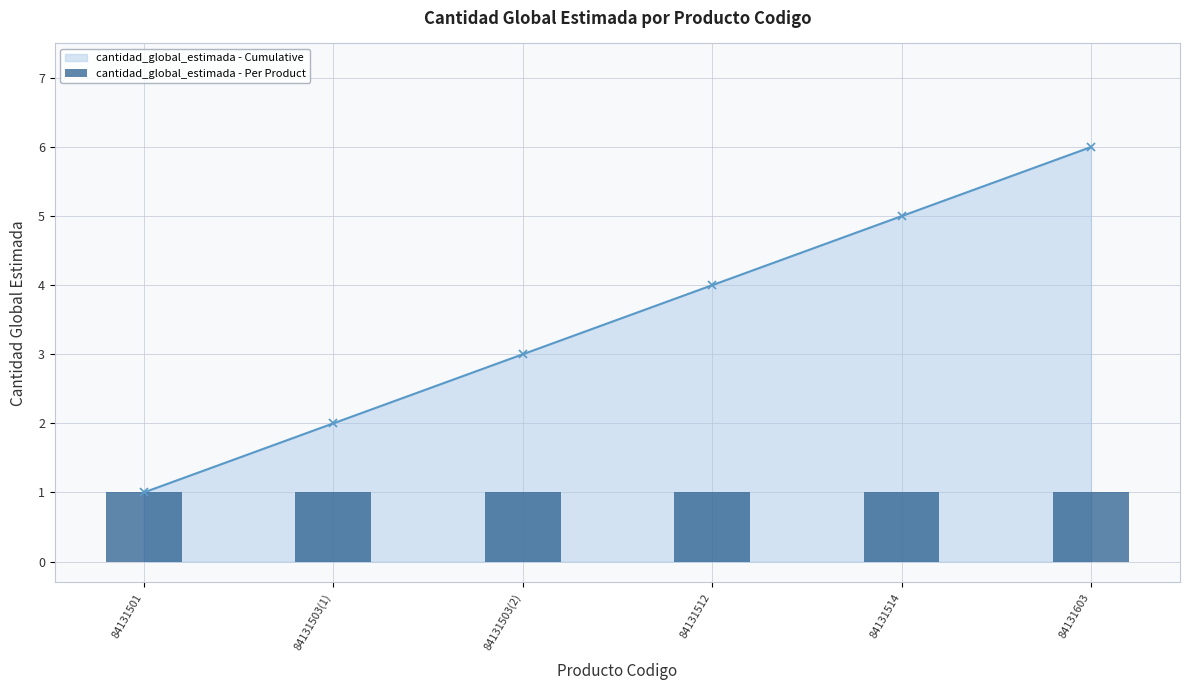

Is the value of cantidad_global_estimada - Per Product at 84131514 greater than the value of cantidad_global_estimada - Cumulative at 84131603?

No